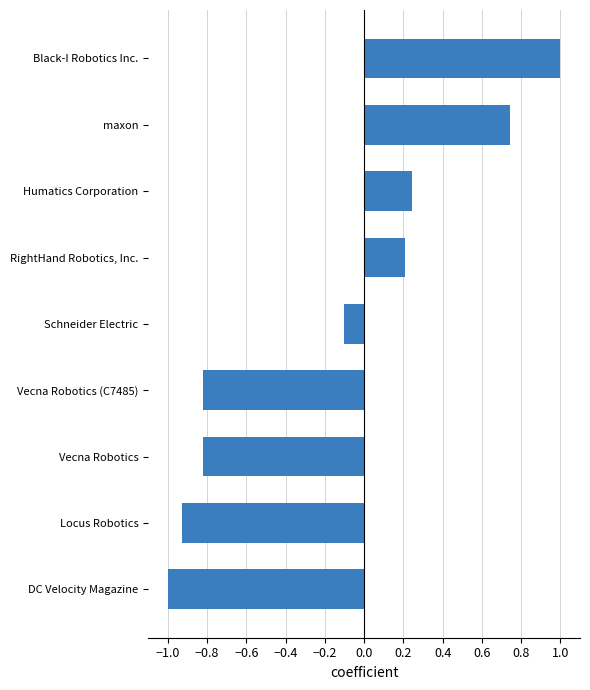

What is the maximum value shown in the chart?

1.0